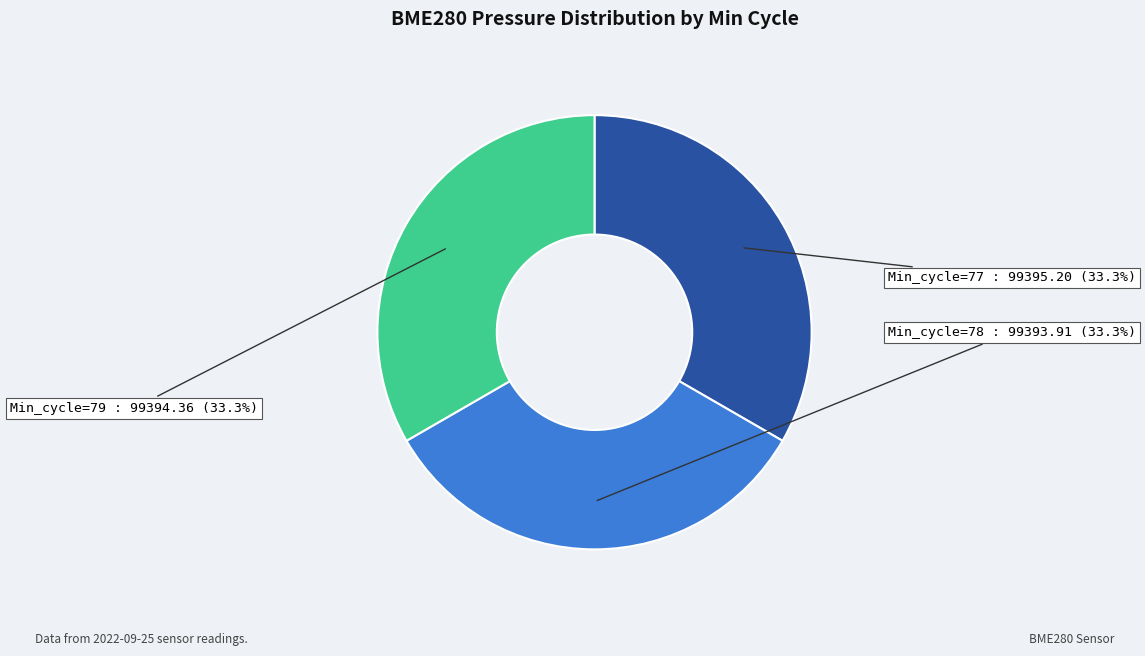

Is there a majority slice in this chart?

No